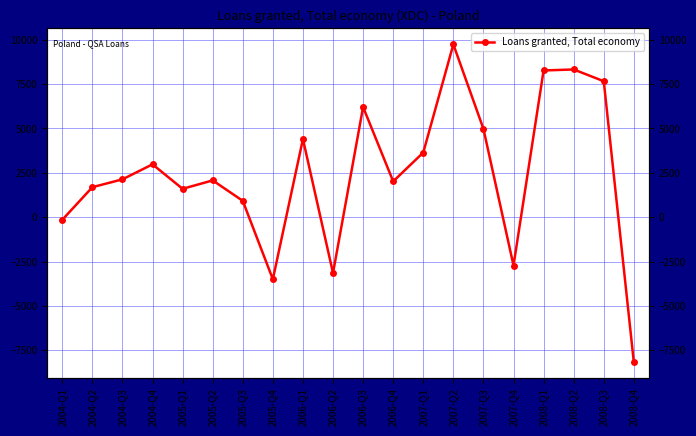

What is the sum of all values?

48891.9